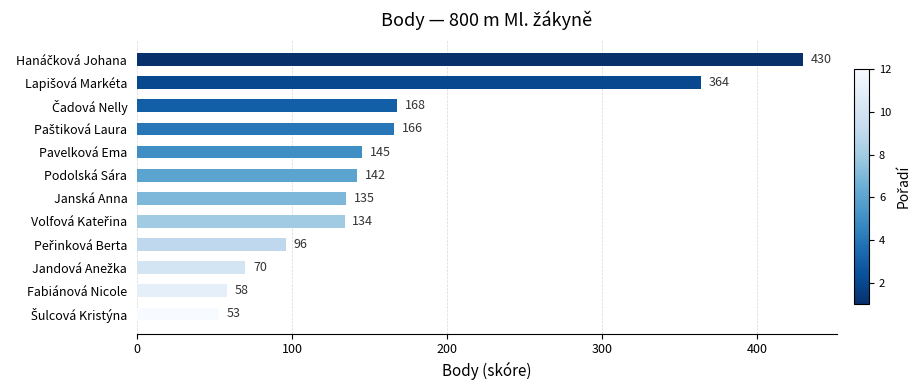

Is it true that the value at Janská Anna is 135?

True